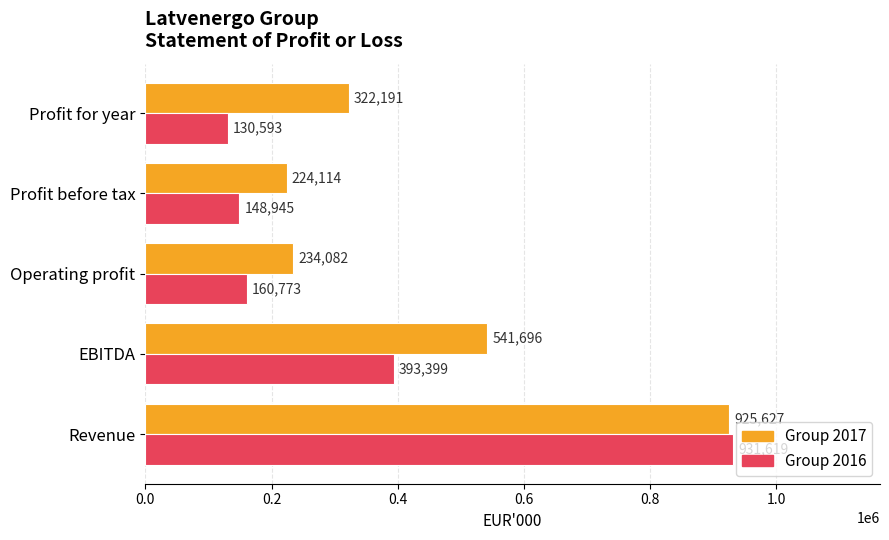

At which label is Group 2017 closest to 574870?

EBITDA